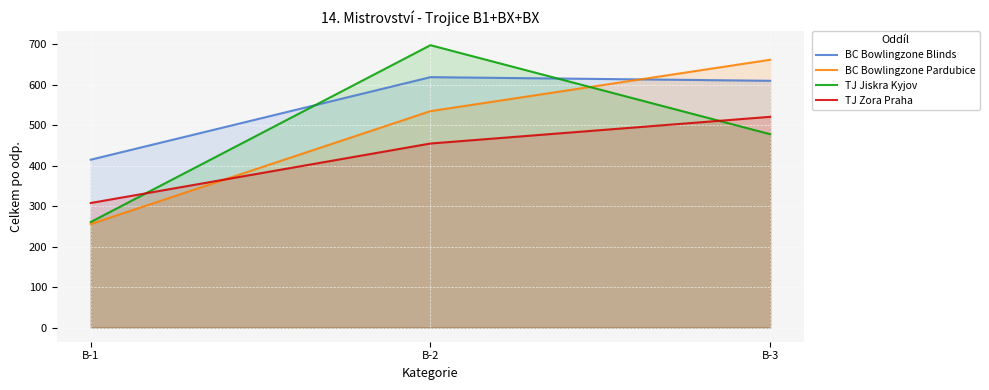

The TJ Zora Praha series shows 521 at B-3. True or false?

True